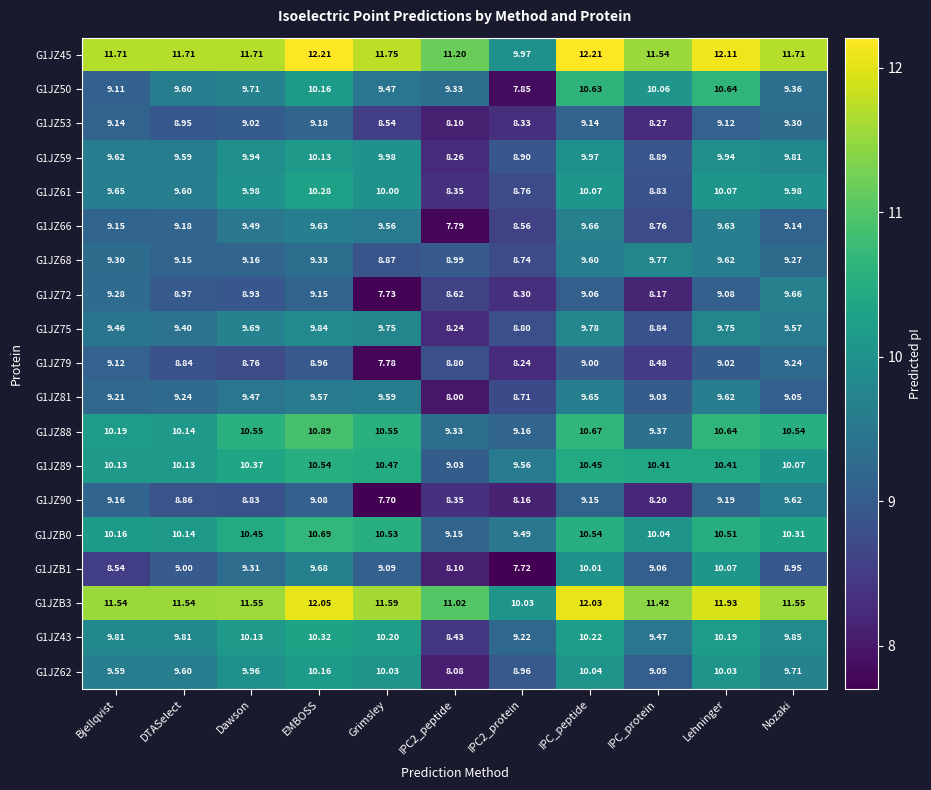

At which category is the sum across all series the highest?

IPC_peptide